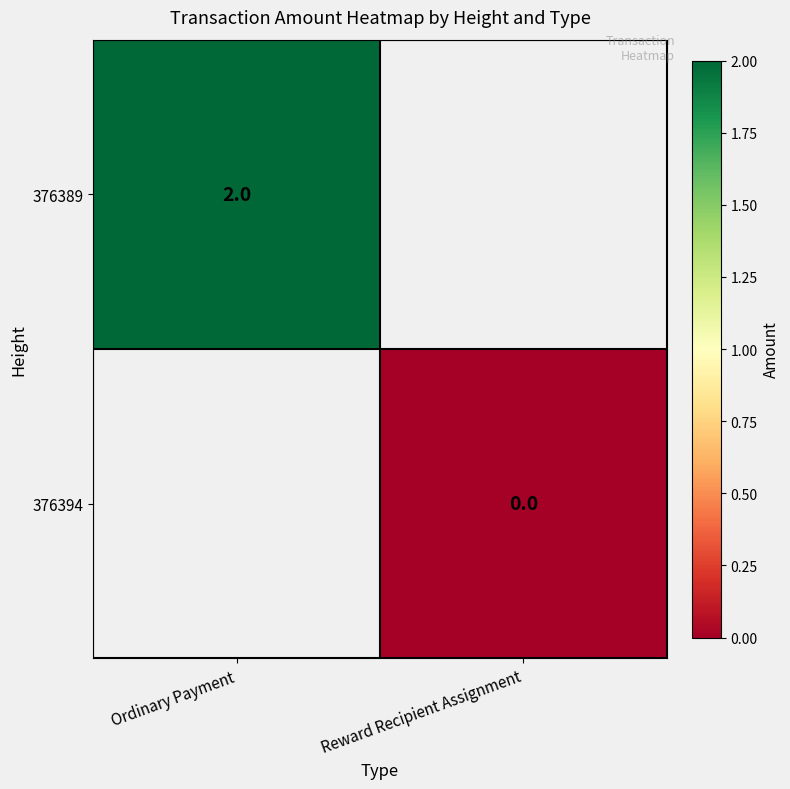

Which label corresponds to the smallest value in the chart?

Reward Recipient Assignment